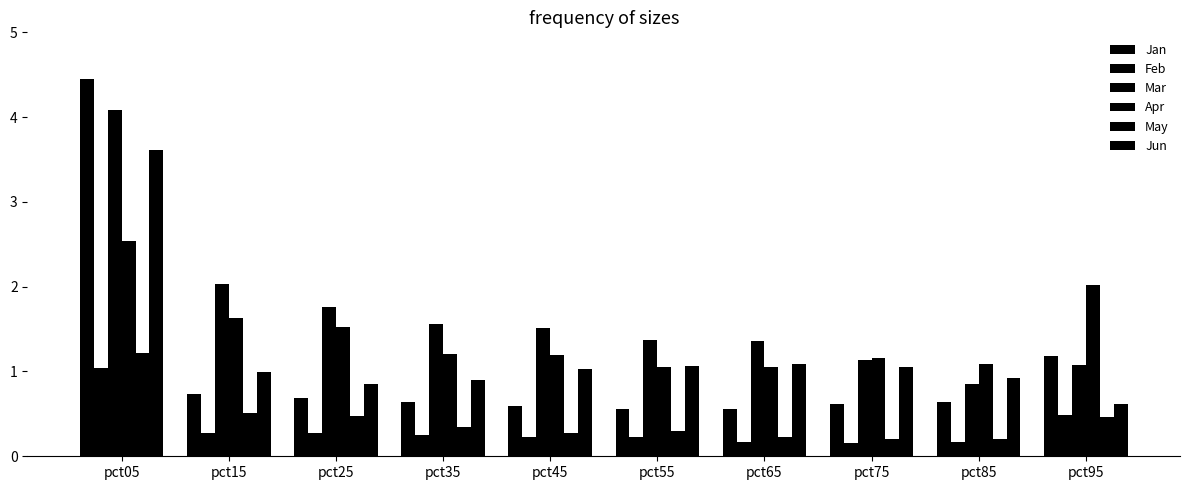

Is it true that Jan equals 0.7 at pct25?

True